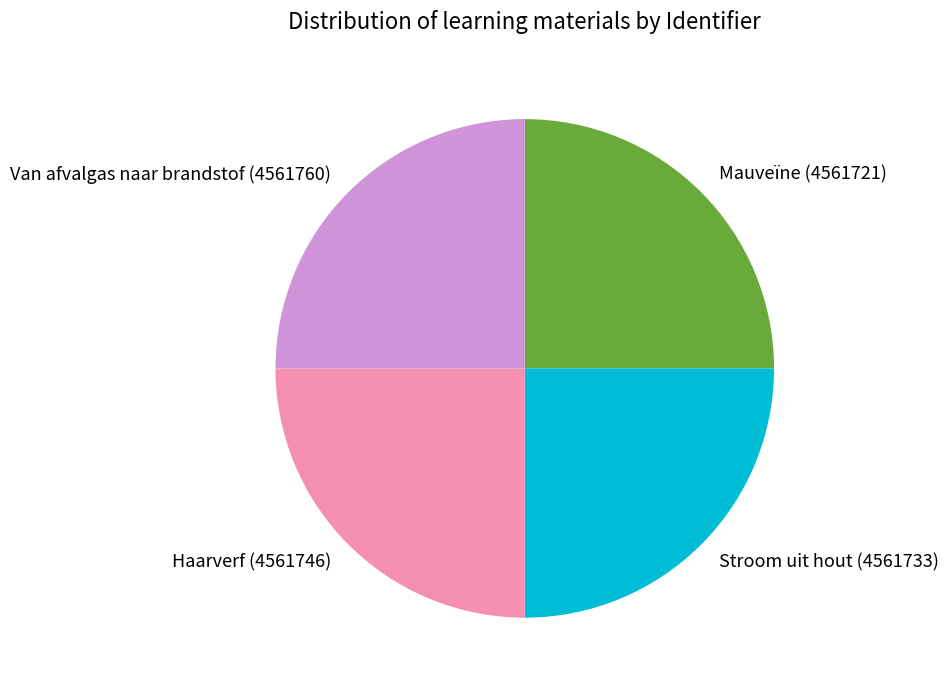

The Stroom uit hout slice represents 25% of the pie. True or false?

True